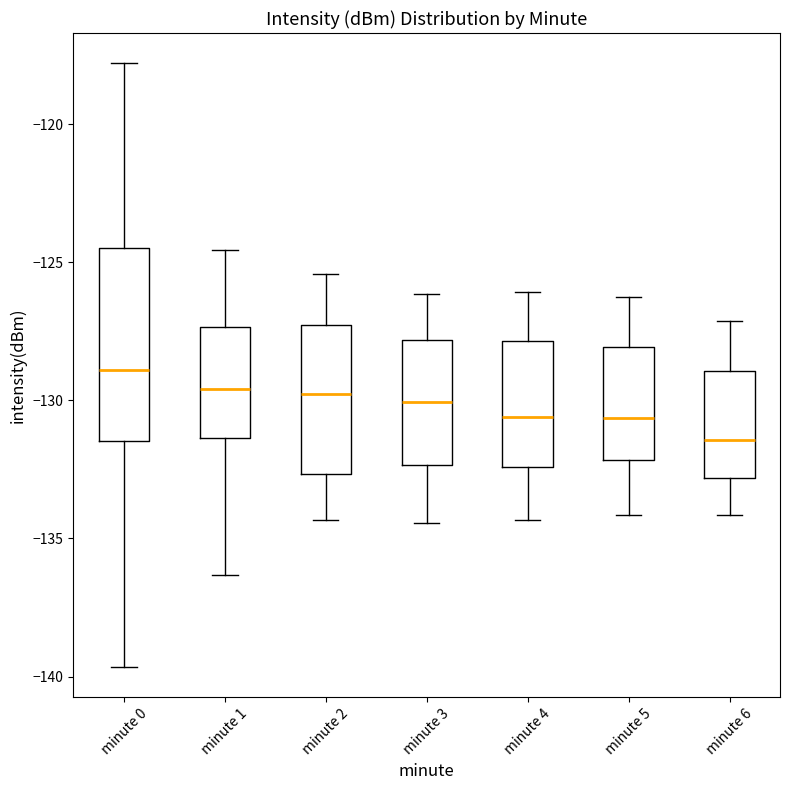

Reading left to right, transcribe this box plot: for each box, give where its median line is, the range the box spans, and where its two whiskers end, as read against the y-axis. The values are not printed on the chart, so give them approximately, as read against the axis.

minute 0: median -129.0, box -131.5 to -124.5, whiskers -139.5 to -118.0
minute 1: median -129.5, box -131.5 to -127.5, whiskers -136.5 to -124.5
minute 2: median -130.0, box -132.5 to -127.5, whiskers -134.5 to -125.5
minute 3: median -130.0, box -132.5 to -128.0, whiskers -134.5 to -126.0
minute 4: median -130.5, box -132.5 to -128.0, whiskers -134.5 to -126.0
minute 5: median -130.5, box -132.0 to -128.0, whiskers -134.0 to -126.0
minute 6: median -131.5, box -133.0 to -129.0, whiskers -134.0 to -127.0